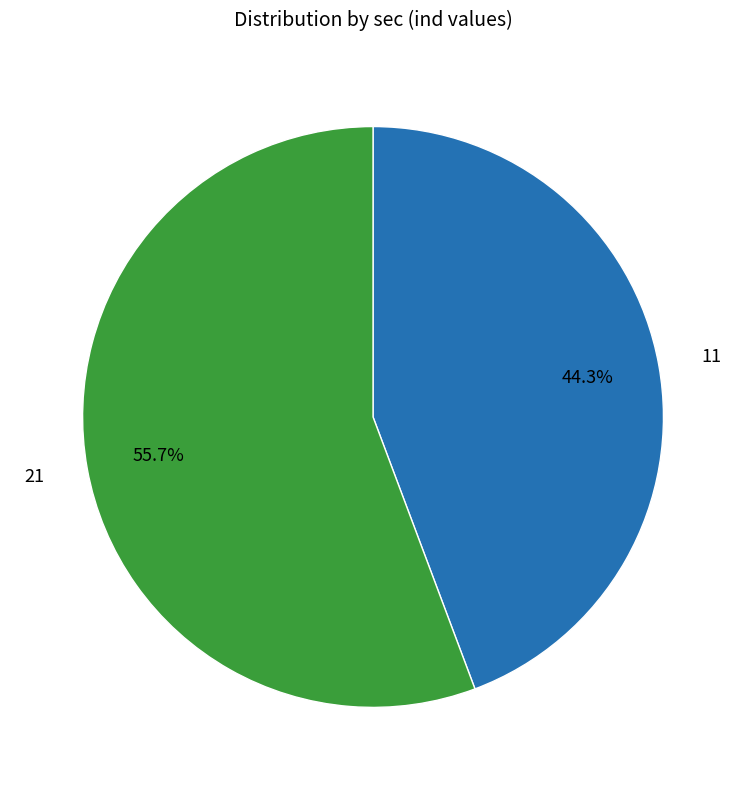

Is there a majority slice in this chart?

Yes